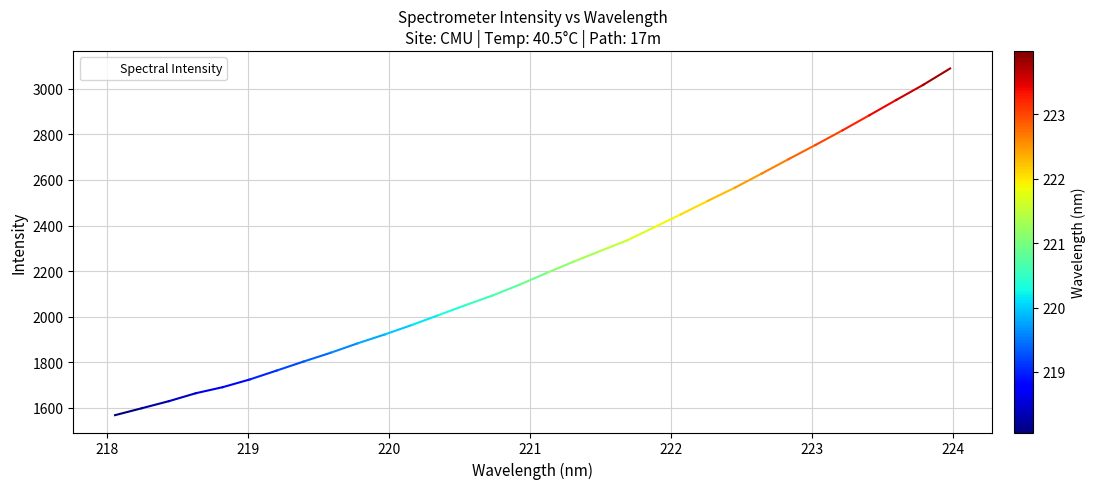

What is the minimum value shown in the chart?

1568.6